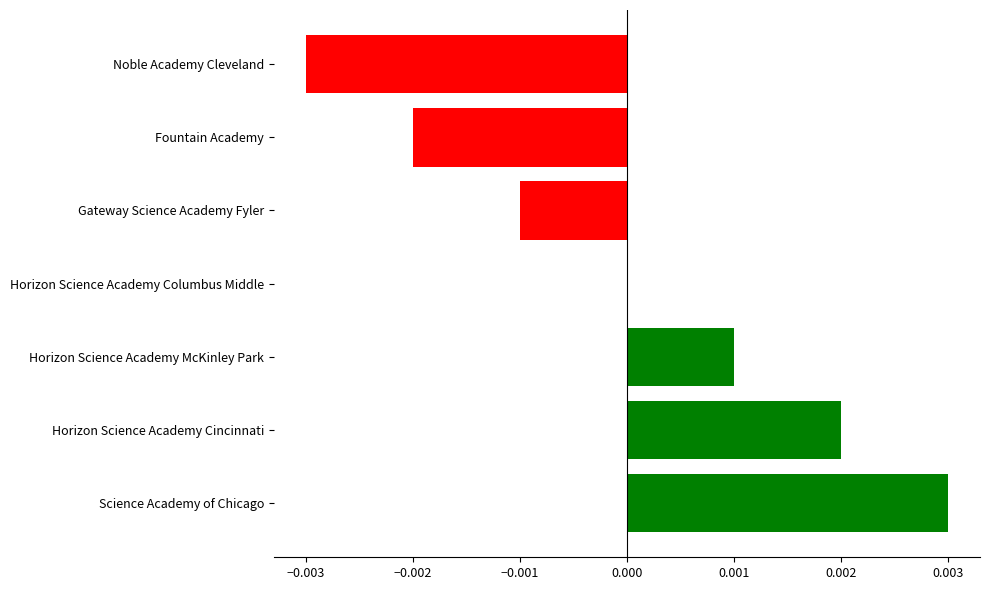

Between Science Academy of Chicago and Gateway Science Academy Fyler, which is larger?

Science Academy of Chicago